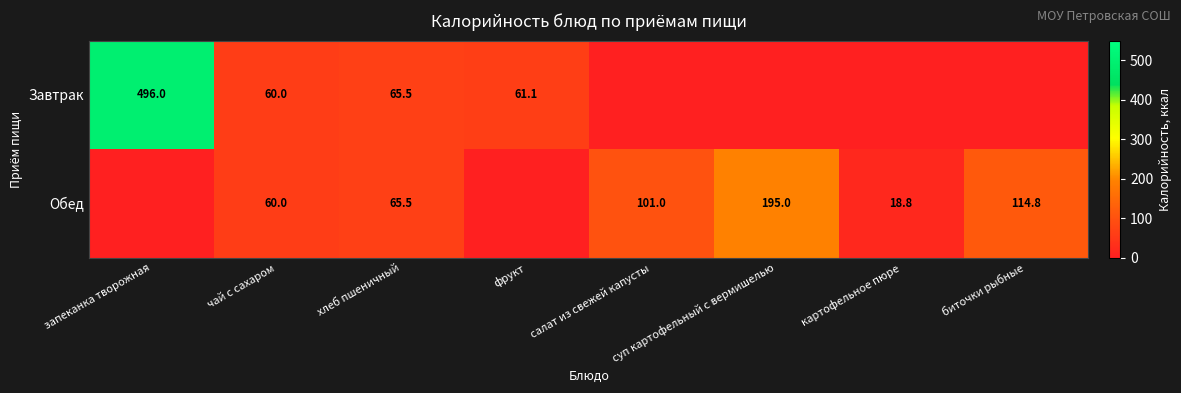

What is the difference between the Обед values at картофельное пюре and суп картофельный с вермишелью?

176.2